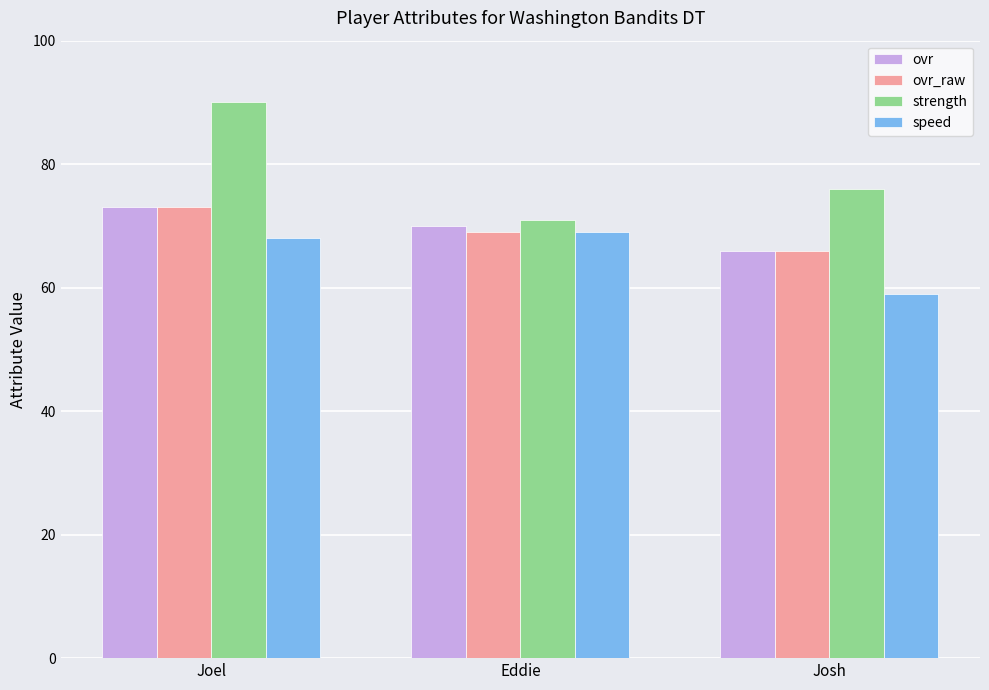

What are all the series names shown in the legend?

ovr, ovr_raw, strength, speed